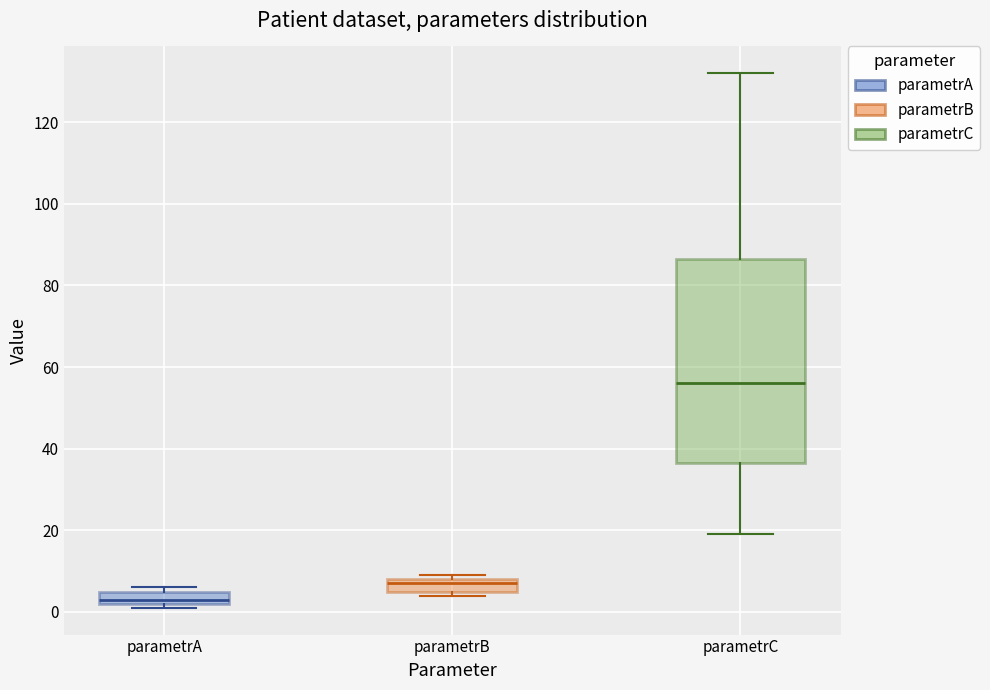

Which box's median line is the lowest?

parametrA